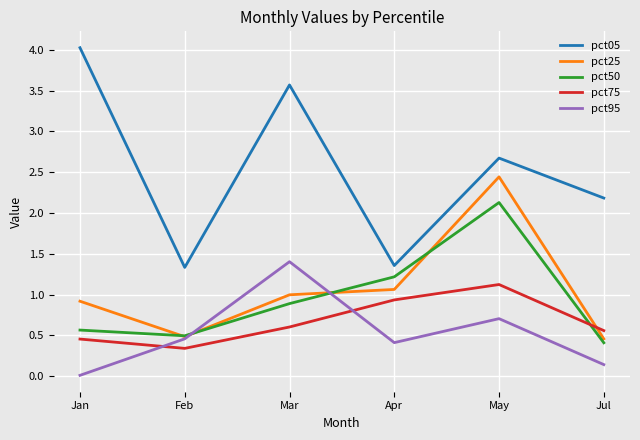

After their last crossing, which series has the higher values: pct75 or pct25?

pct75